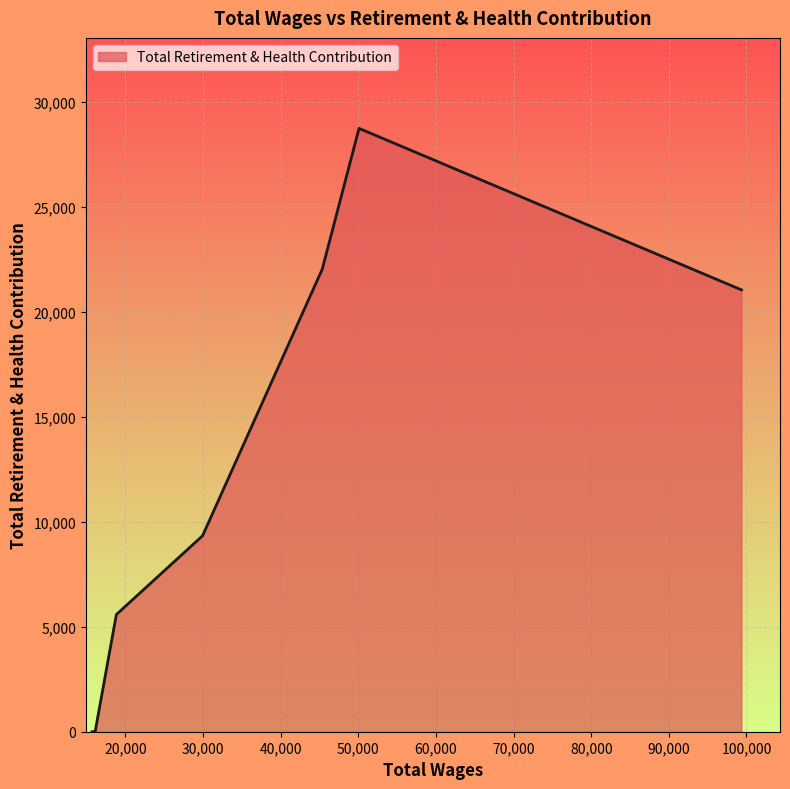

What is the greatest value displayed?

28728